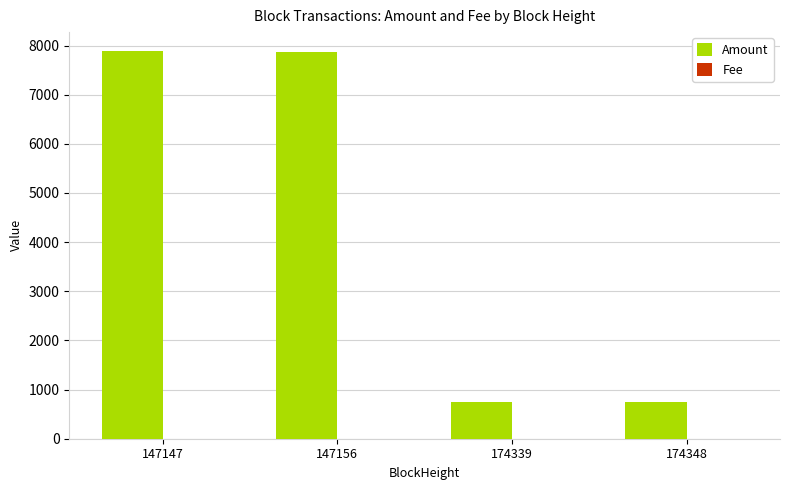

What is the maximum value shown in the chart?

7878.9